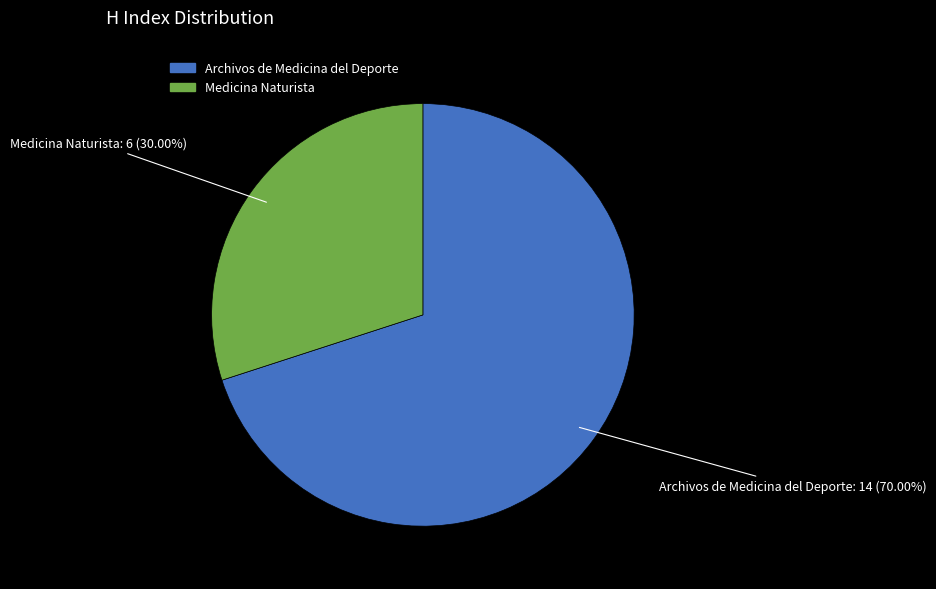

Does Archivos de Medicina del Deporte account for over 50% of the chart?

Yes